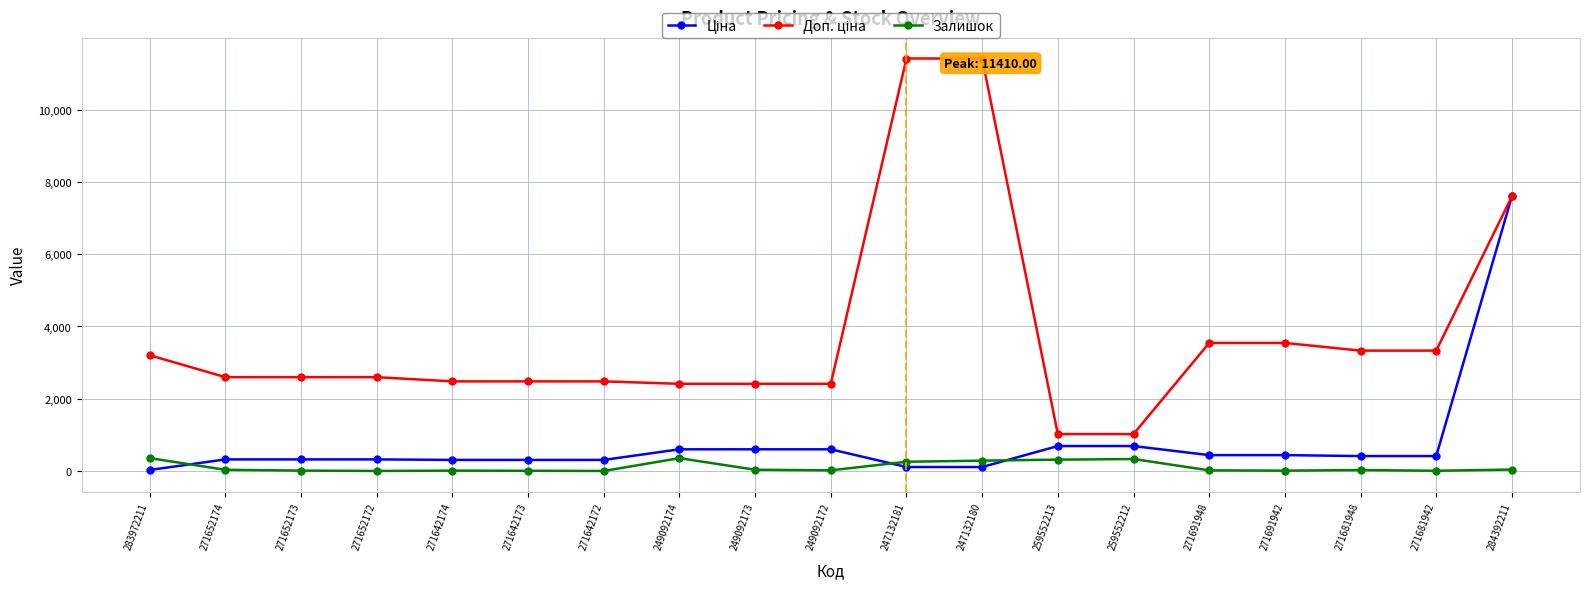

At how many categories does at least one series exceed 6441?

3